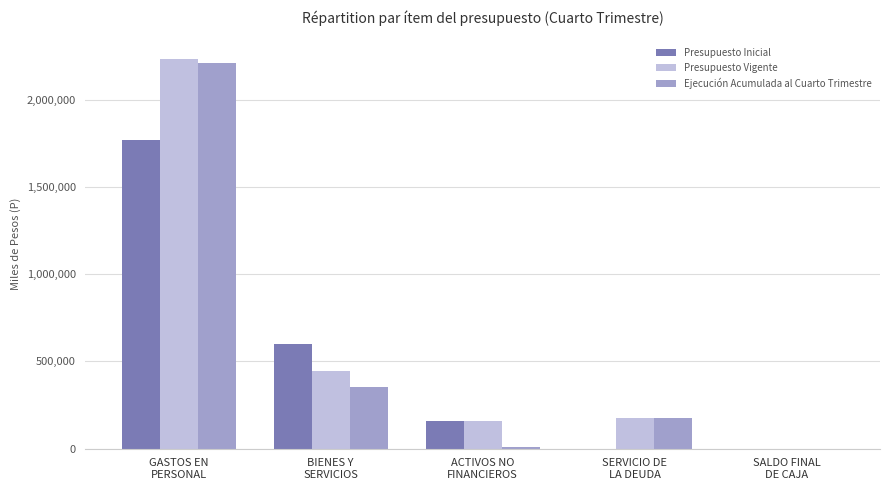

Is it true that Ejecución Acumulada al Cuarto Trimestre equals 174301 at SERVICIO DE
LA DEUDA?

True